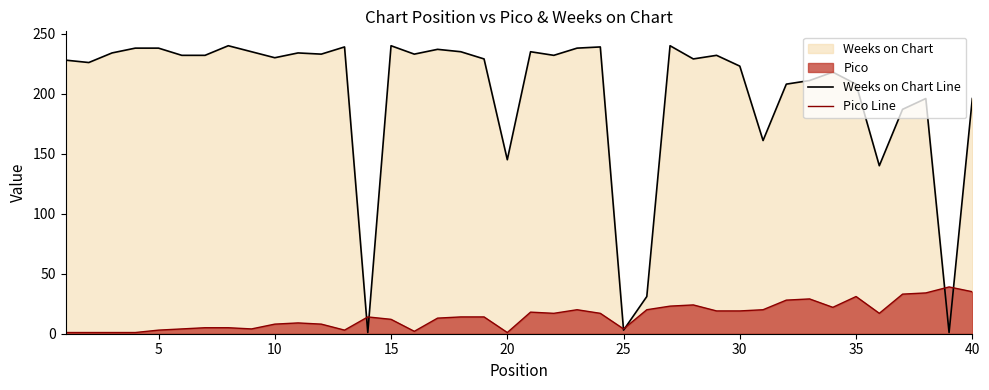

What is the average value of the Pico Line series?

15